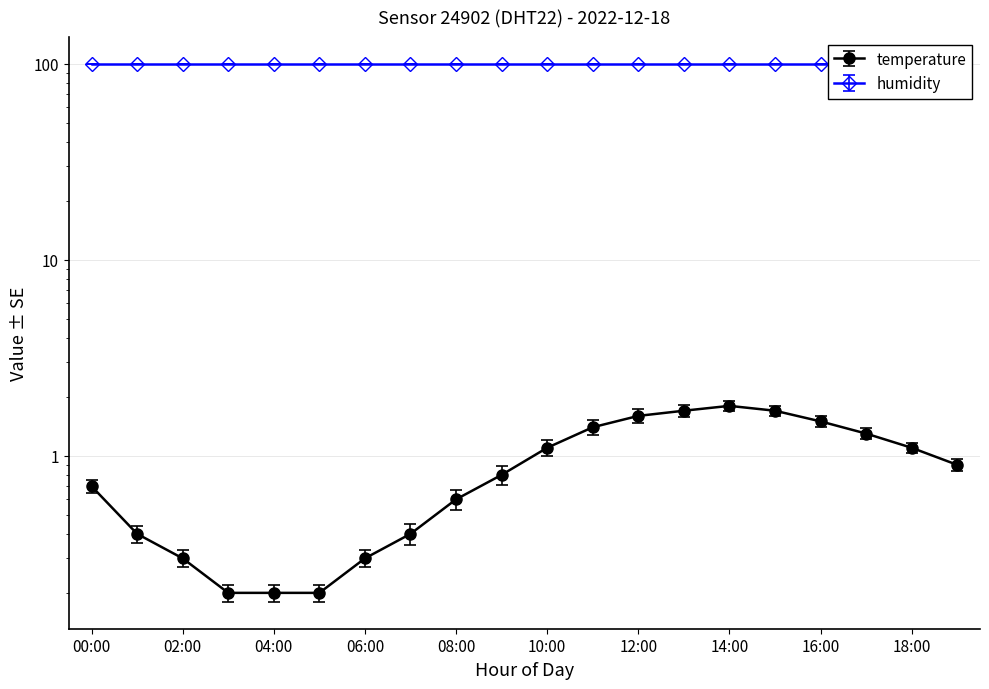

How many data points does each series have?

20